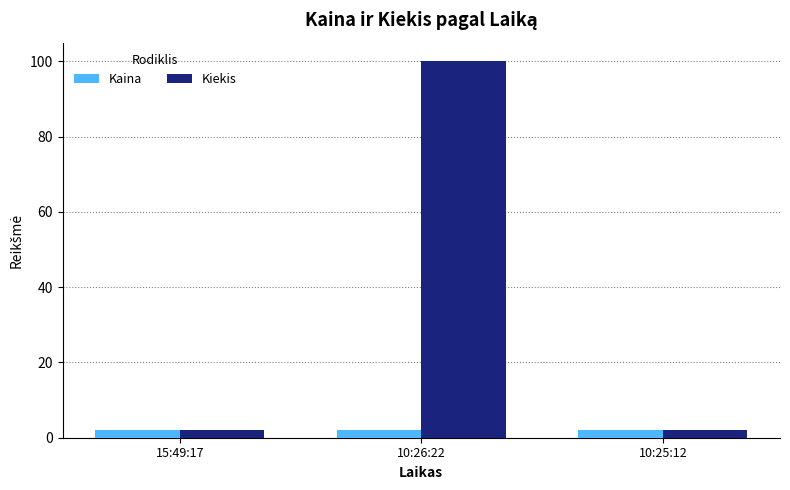

True or false: Kiekis has a value of 2.0 at 15:49:17.

True